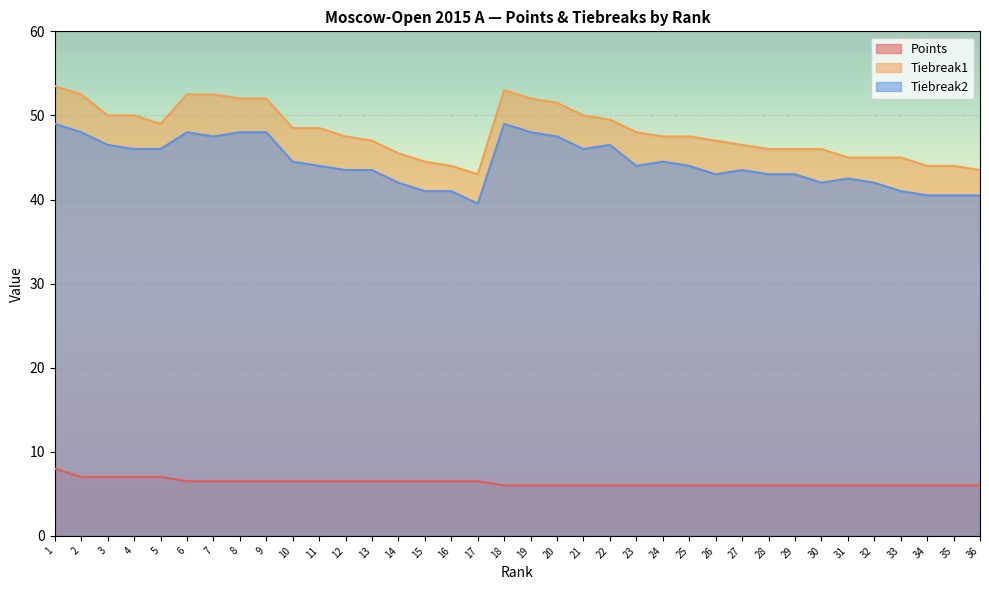

What is the lowest value of the Tiebreak2 series?

39.5